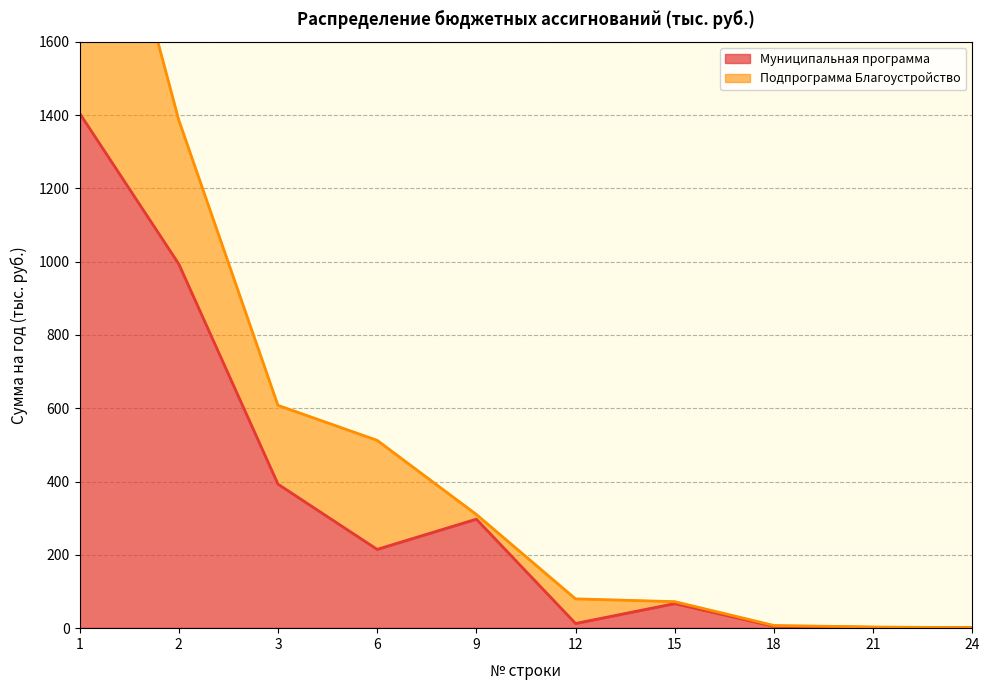

List the labels in order of value, largest first.

1, 2, 3, 9, 6, 15, 12, 18, 21, 24